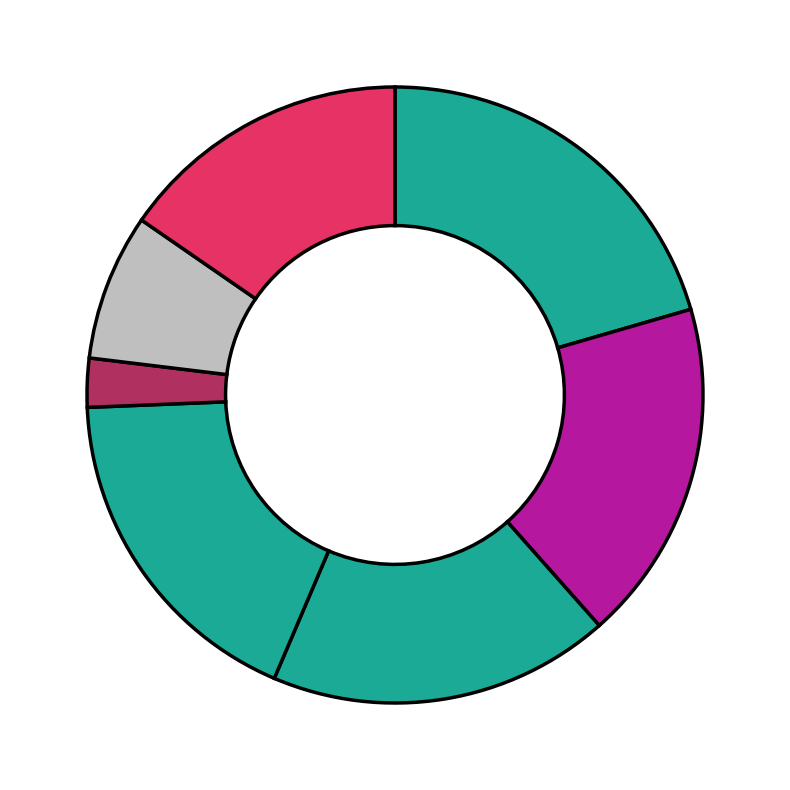

Count the number of slices in the pie.

7